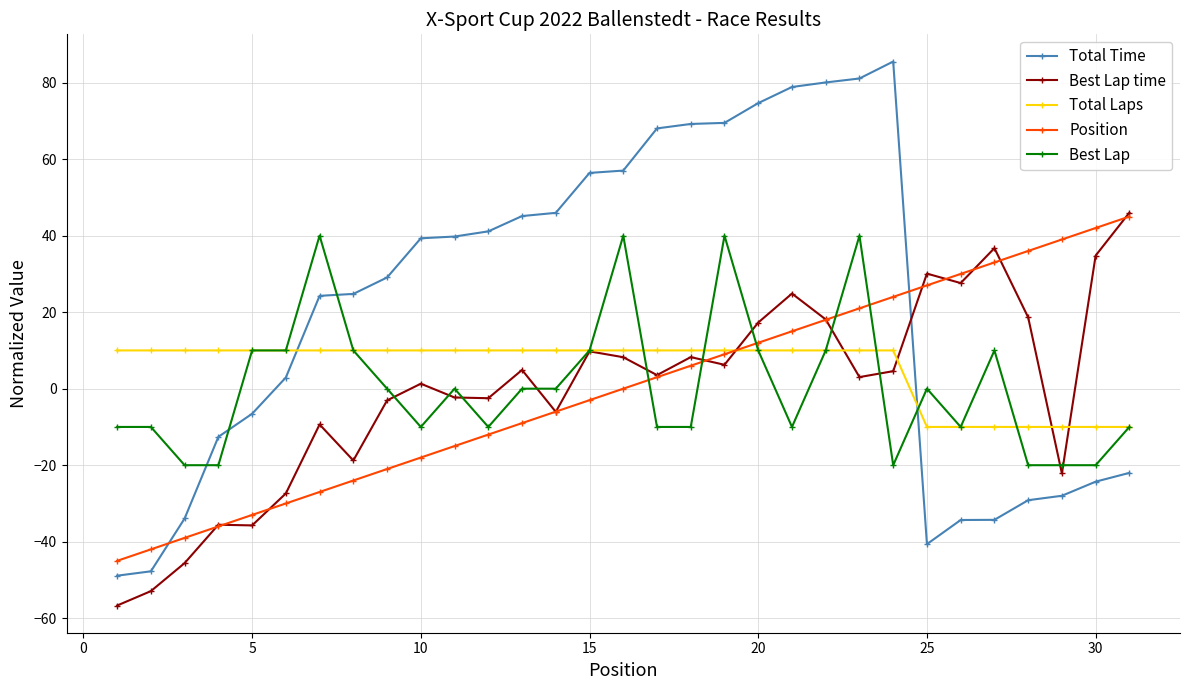

True or false: Position and Total Time intersect in this chart.

True